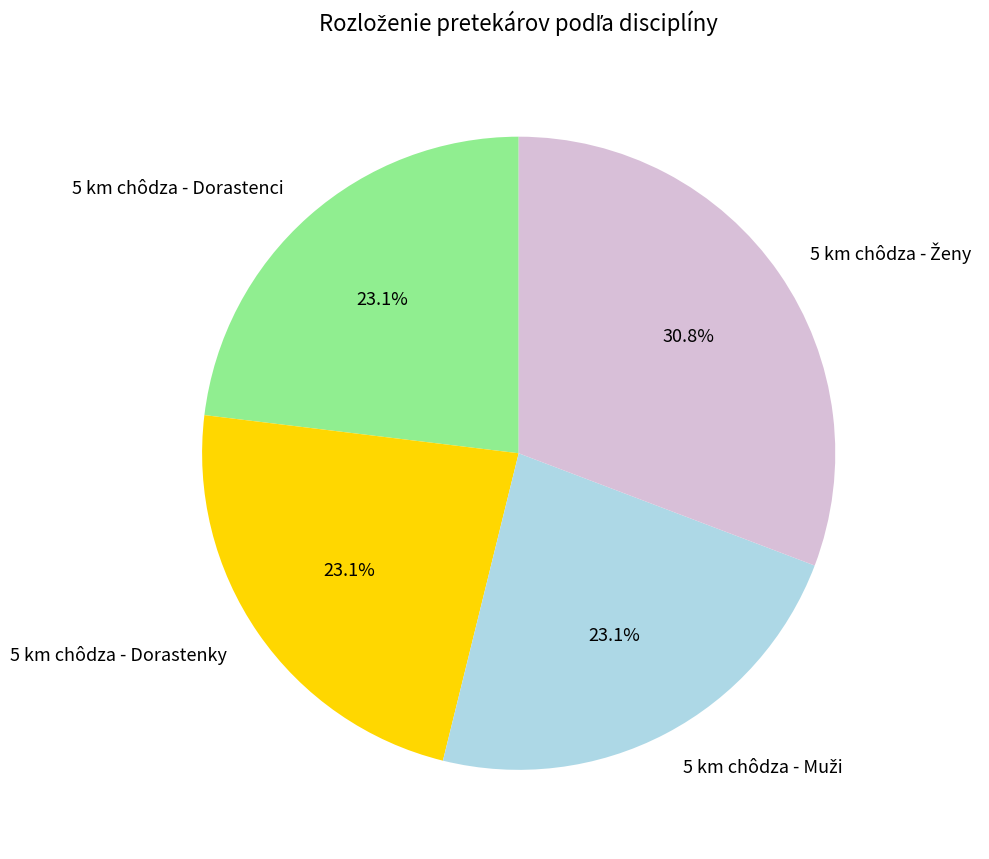

How much of the chart is everything except 5 km chôdza - Dorastenci?

76.9%